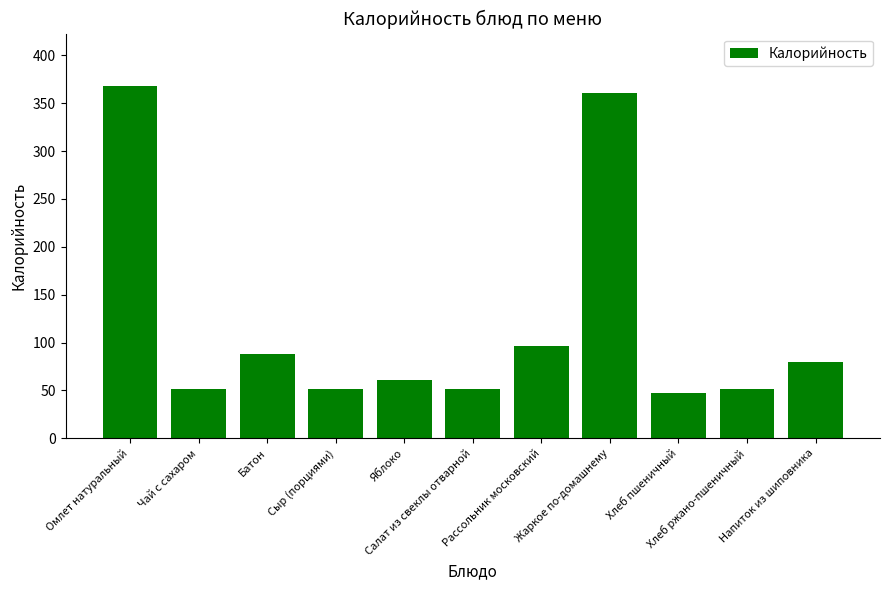

What is the sum of all values?

1307.4